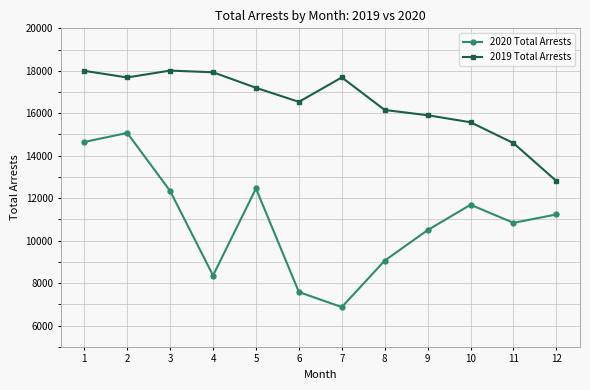

What is the greatest value displayed?

18010